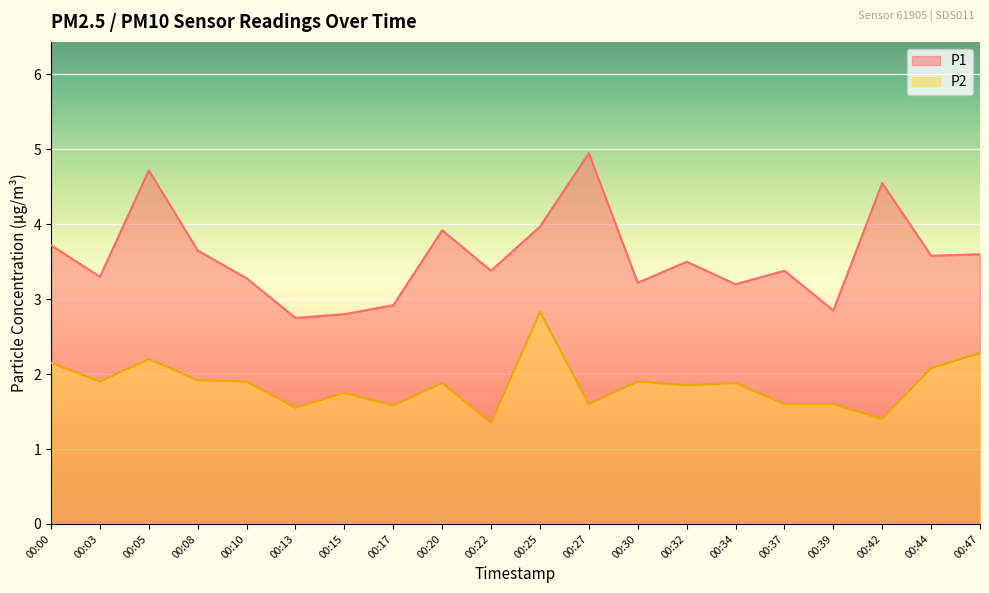

Is it true that P2 equals 4.5 at 00:25?

False